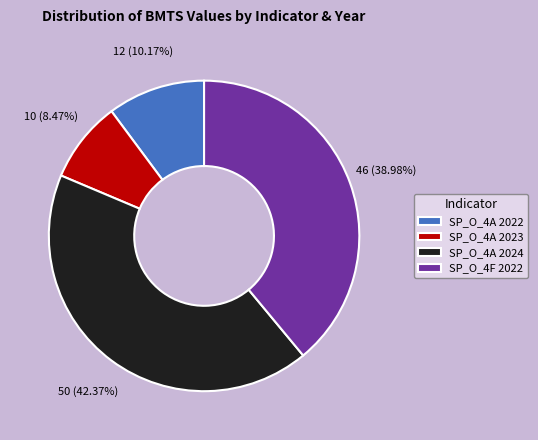

Which slice is the largest?

SP_O_4A 2024